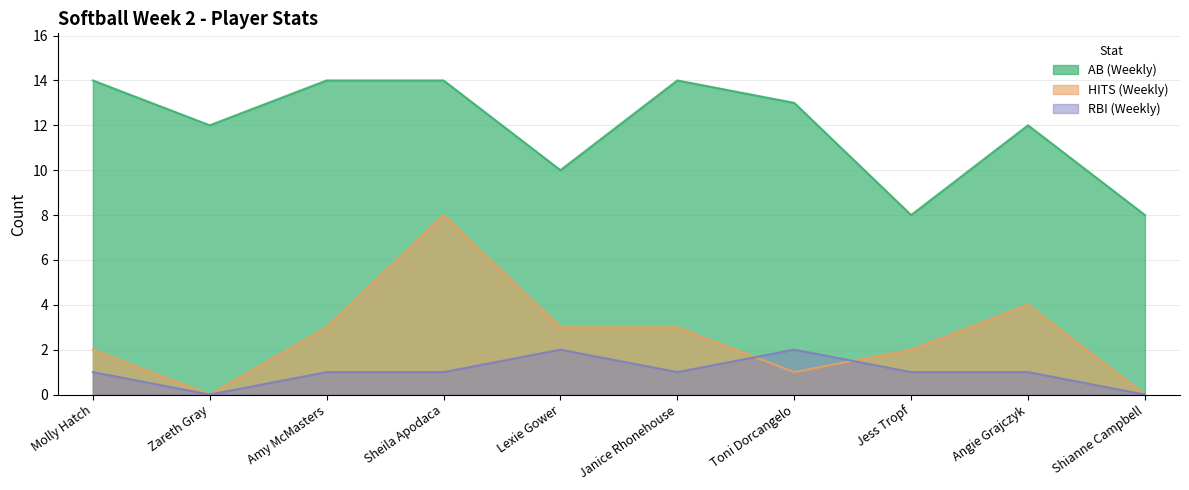

Rank the series at Shianne Campbell from lowest to highest value.

HITS (Weekly), RBI (Weekly), AB (Weekly)